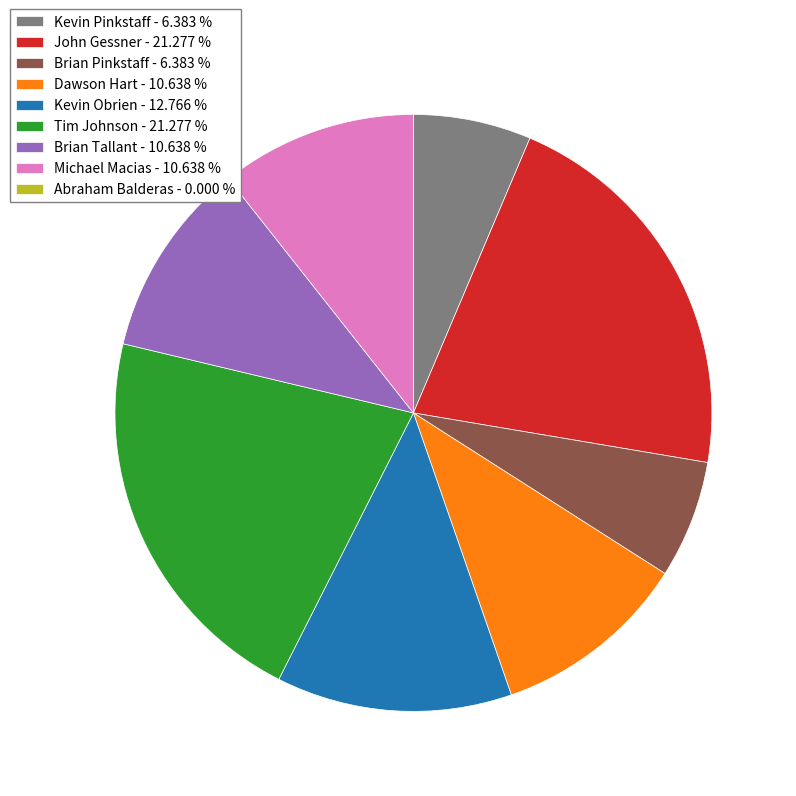

Does any single category account for the majority?

No